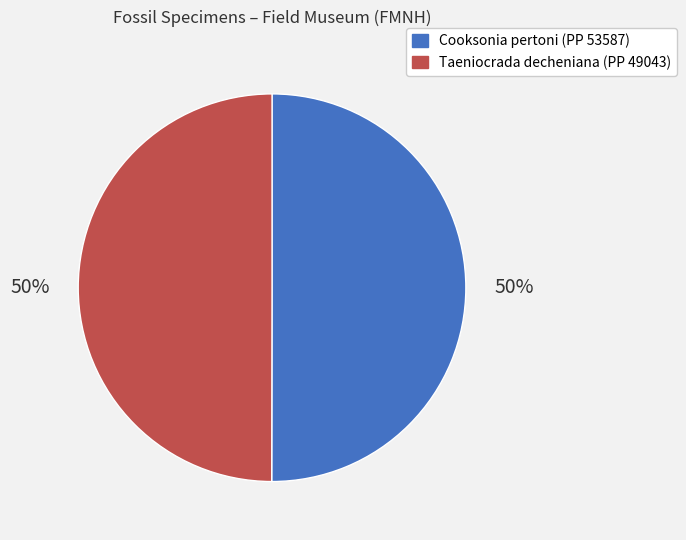

Count the number of slices in the pie.

2